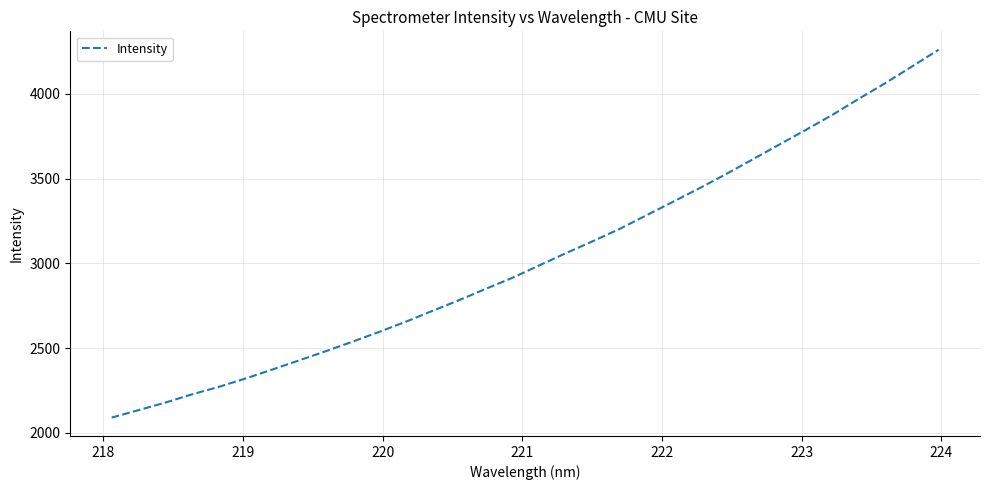

What is the maximum value shown in the chart?

4261.1